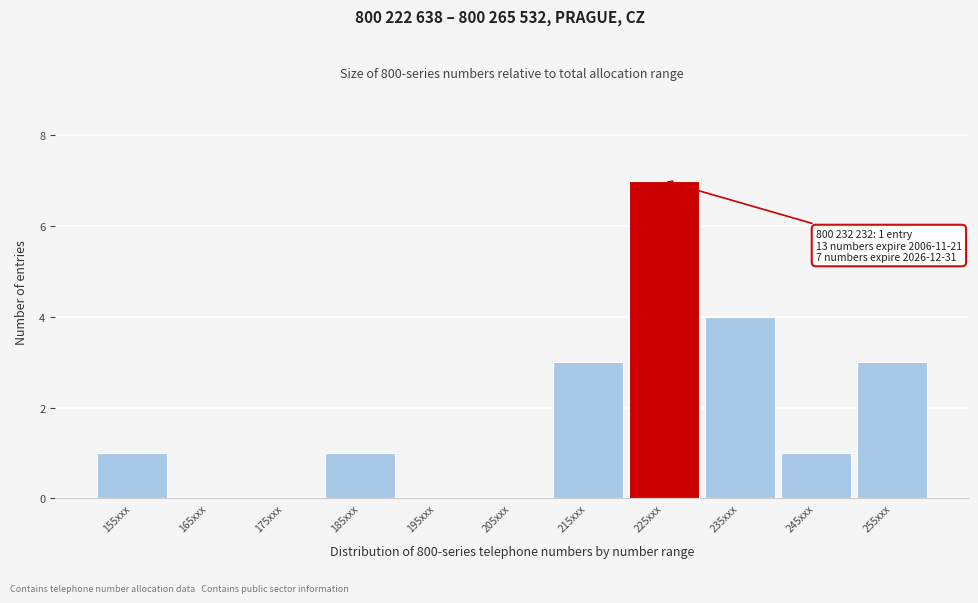

Reading left to right, what are all the values shown in this chart?

155xxx=1	165xxx=0	175xxx=0	185xxx=1	195xxx=0	205xxx=0	215xxx=3	225xxx=7	235xxx=4	245xxx=1	255xxx=3